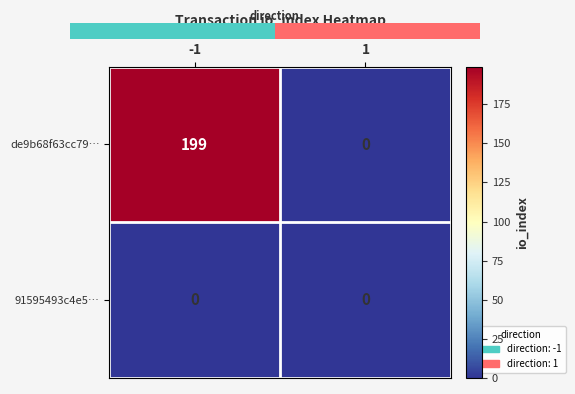

What is the average value of the de9b68f63cc79… series?

100